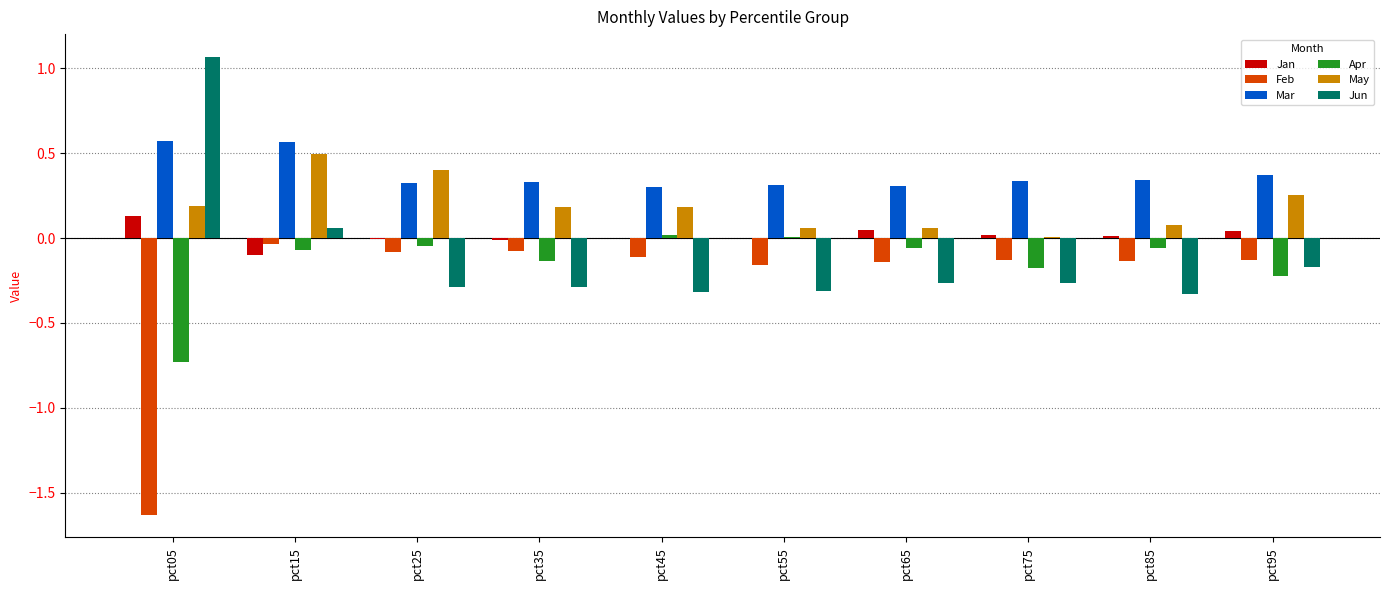

Which series changed the most between pct15 and pct85?

May